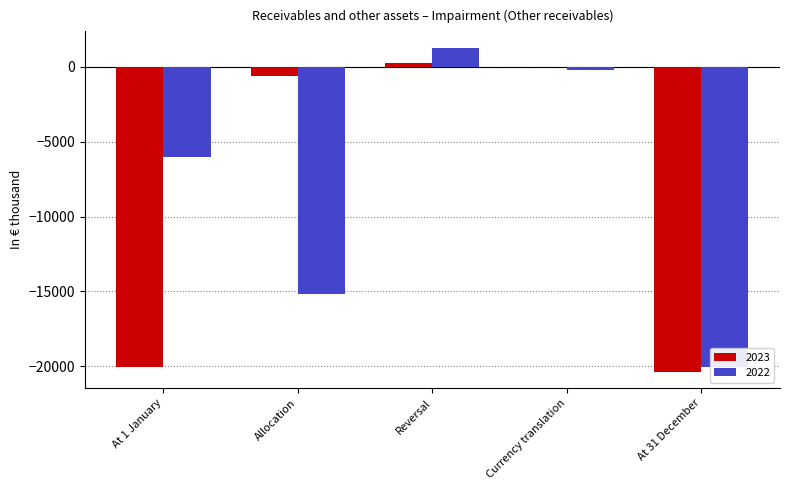

At how many categories does at least one series exceed -7432?

4